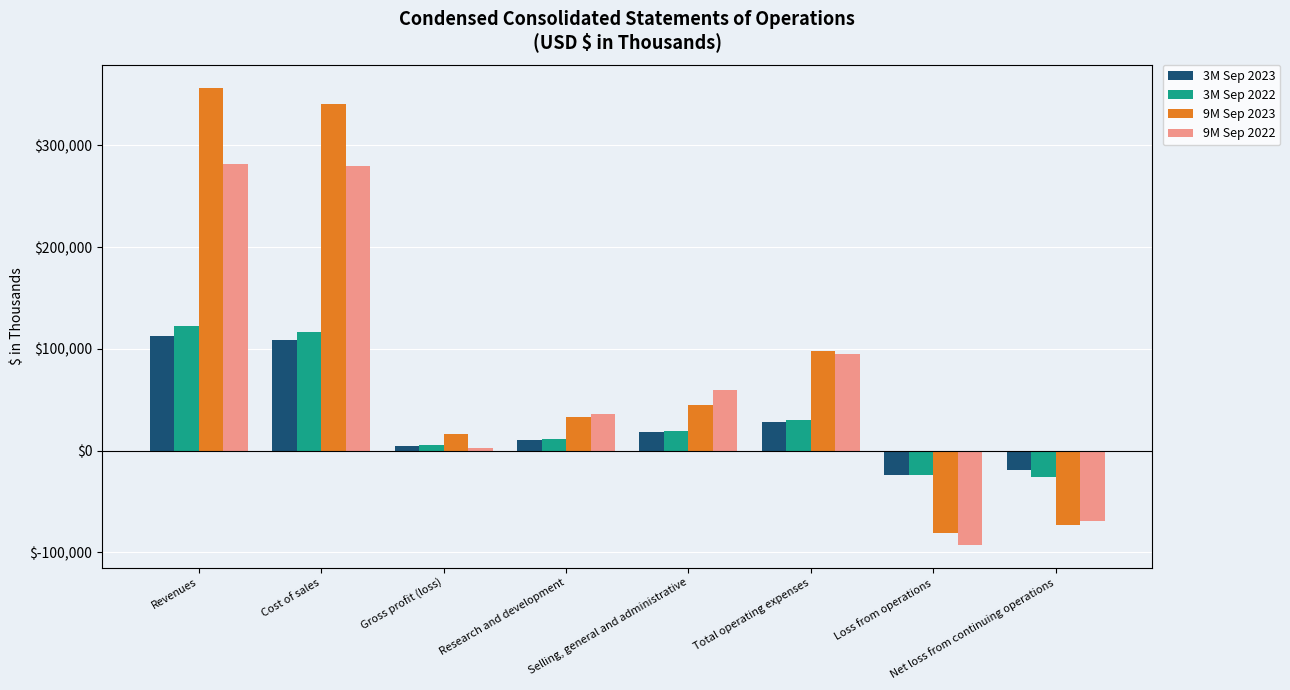

The 9M Sep 2022 series shows -133028 at Loss from operations. True or false?

False